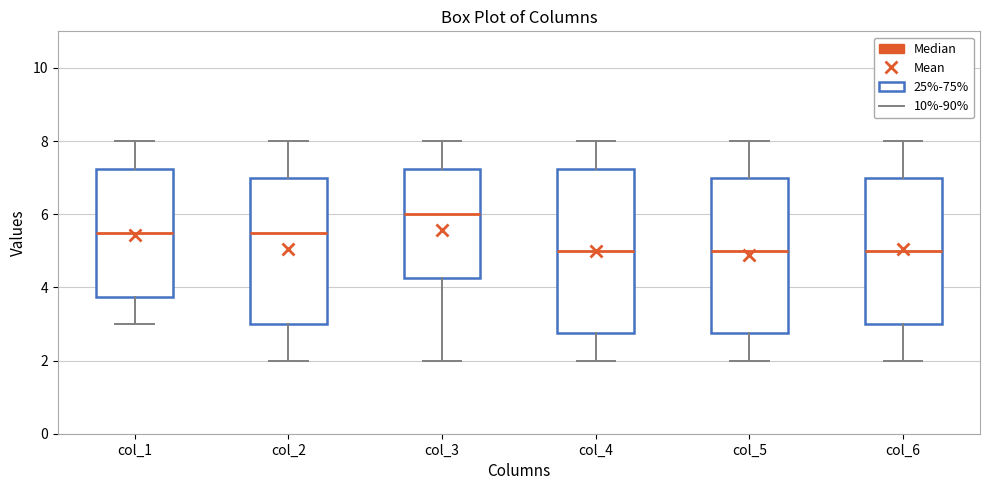

Where does the median line of the box for col_6 sit on the y-axis? The values are not printed on the chart, so give them approximately, as read against the axis.

5.0